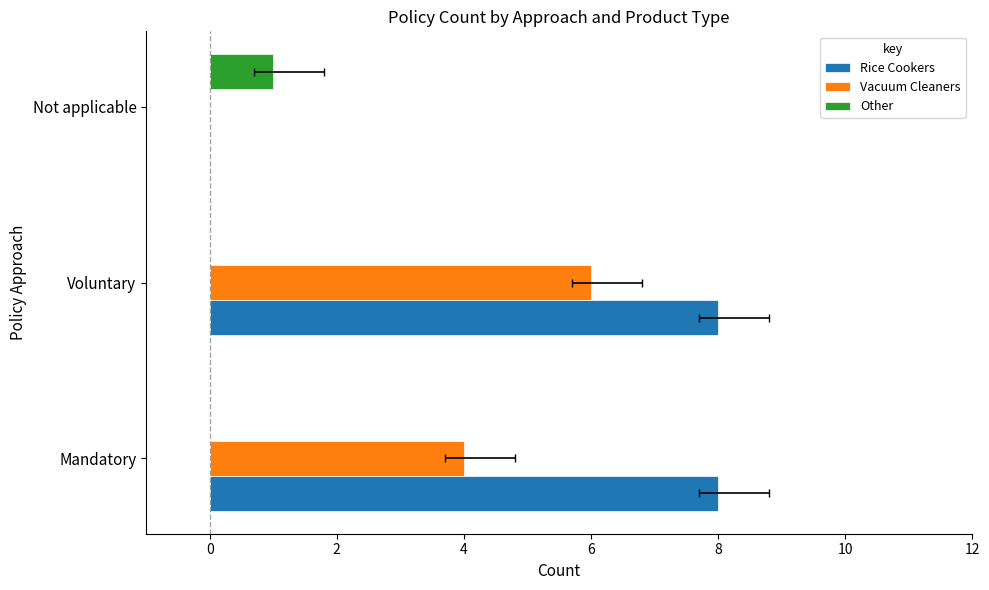

Reading left to right, extract all data points from this chart.

Rice Cookers: 8	8	0
Vacuum Cleaners: 4	6	0
Other: 0	0	1